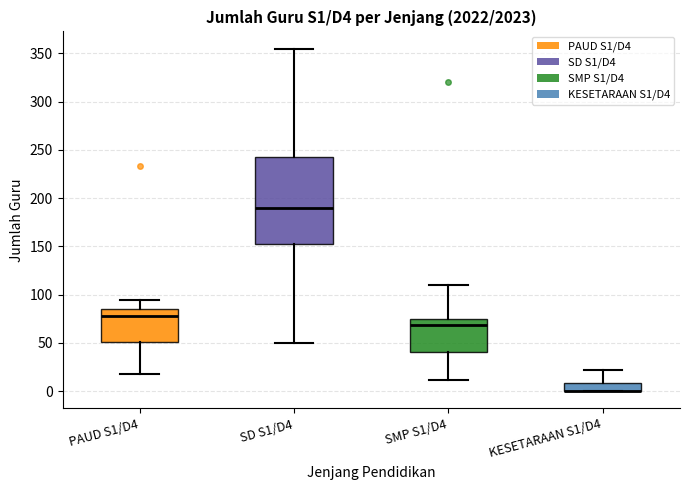

Reading left to right, transcribe this box plot: for each box, give where its median line is, the range the box spans, and where its two whiskers end, as read against the y-axis. The values are not printed on the chart, so give them approximately, as read against the axis.

PAUD S1/D4: median 80, box 50 to 85, whiskers 20 to 95
SD S1/D4: median 190, box 155 to 245, whiskers 50 to 355
SMP S1/D4: median 70, box 40 to 75, whiskers 10 to 110
KESETARAAN S1/D4: median 0 (drawn on the box's lower edge), box 0 to 10, whiskers 0 to 20